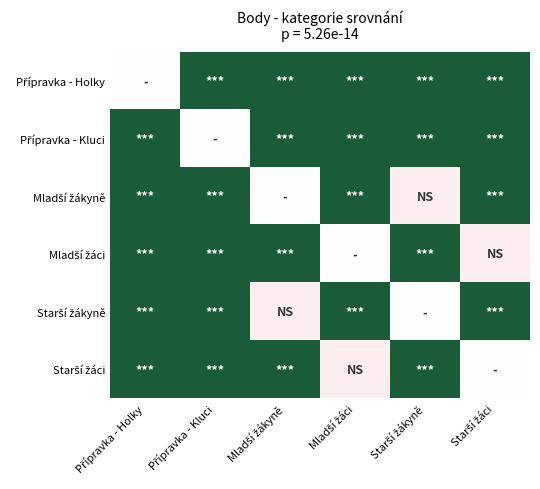

At which category is the sum across all series the highest?

Přípravka - Holky